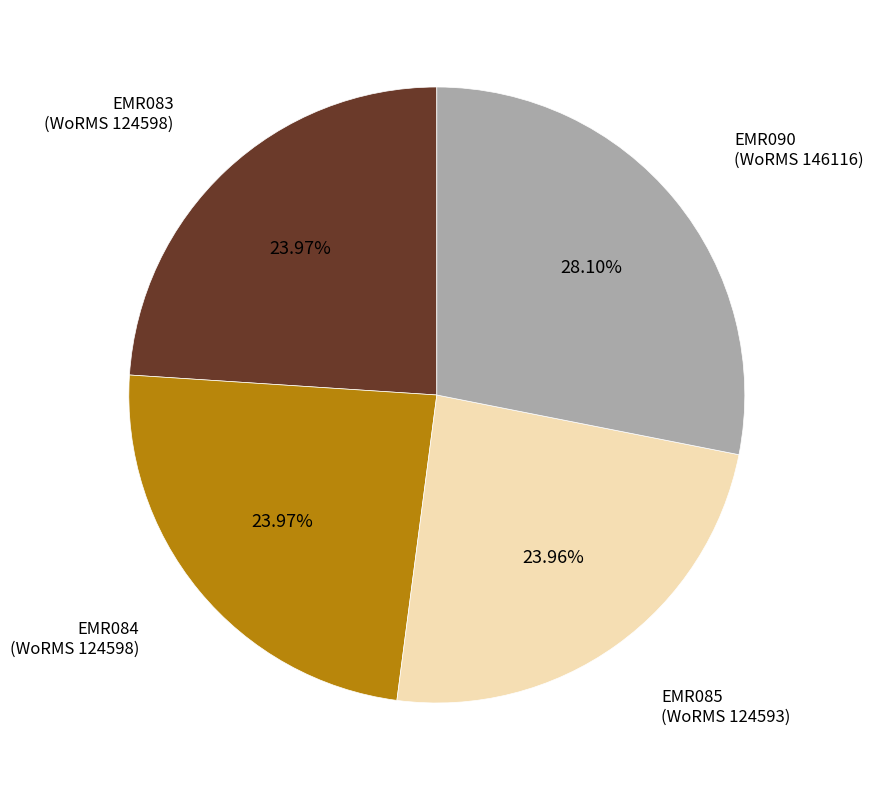

Approximately how many times larger is the value at EMR084 (WoRMS 124598) compared to EMR085 (WoRMS 124593)?

1.0